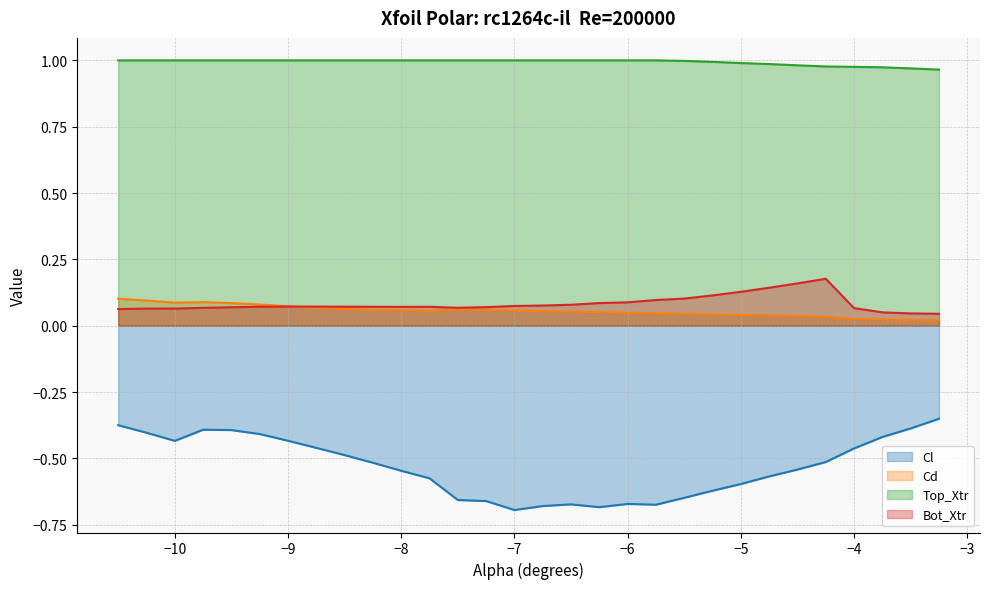

Count the number of categories in the chart.

30